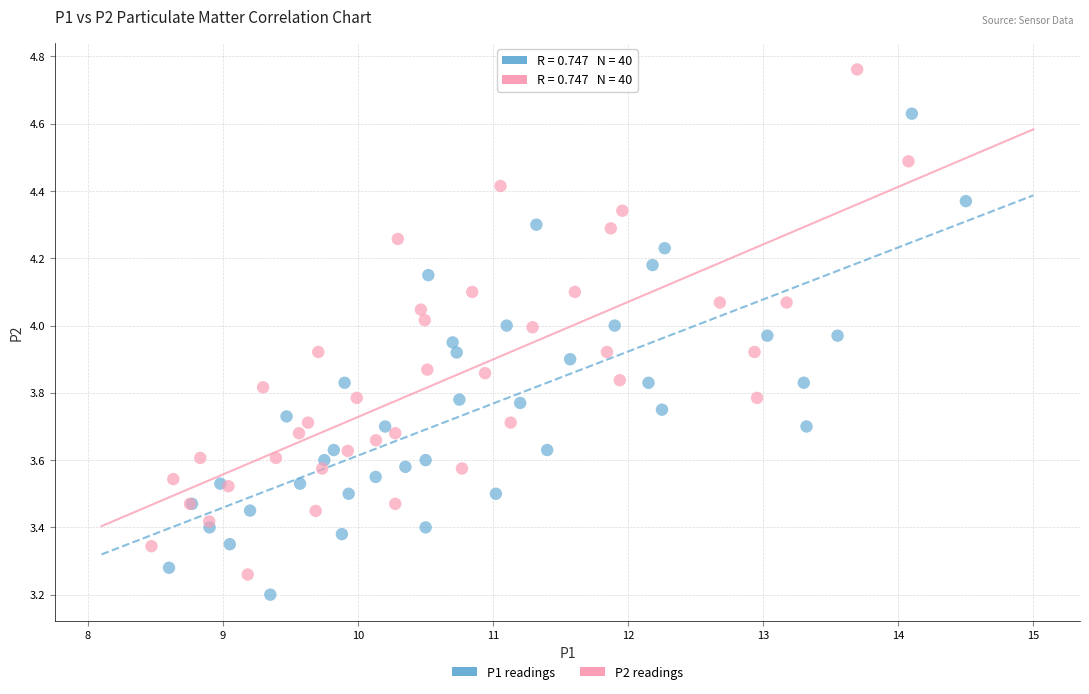

Which series has the widest spread of Y values?

P2 readings